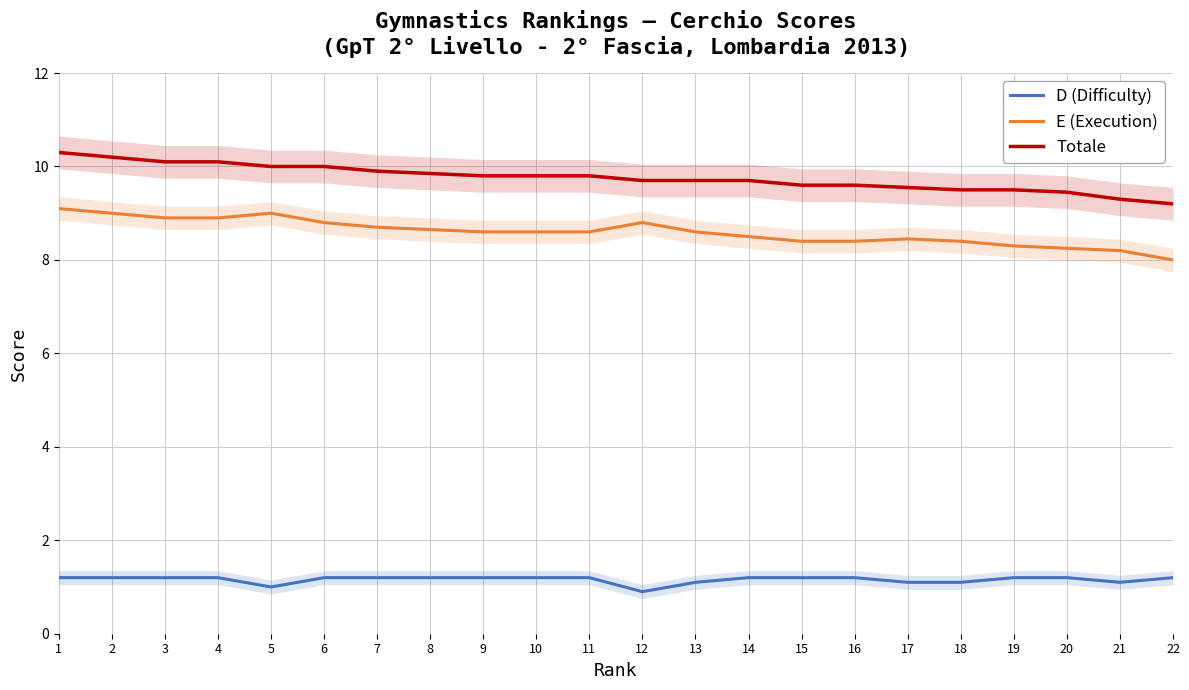

Which has a higher value, 7 or 3?

7